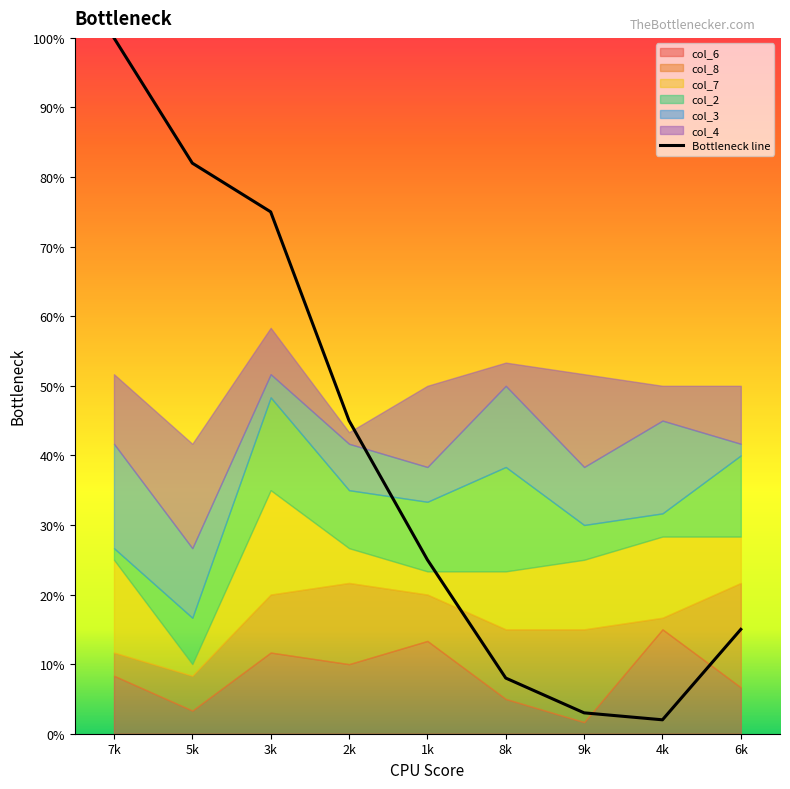

Rank the categories by value from lowest to highest.

4k, 9k, 8k, 6k, 1k, 2k, 3k, 5k, 7k